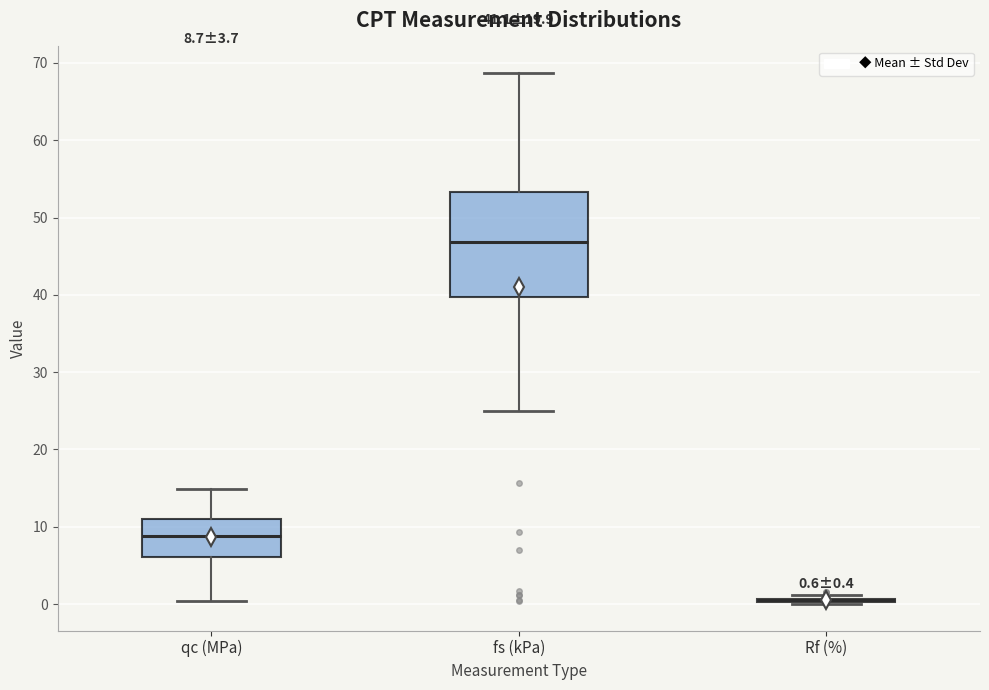

Which box is the tallest, from its lower edge to its upper edge?

fs (kPa)